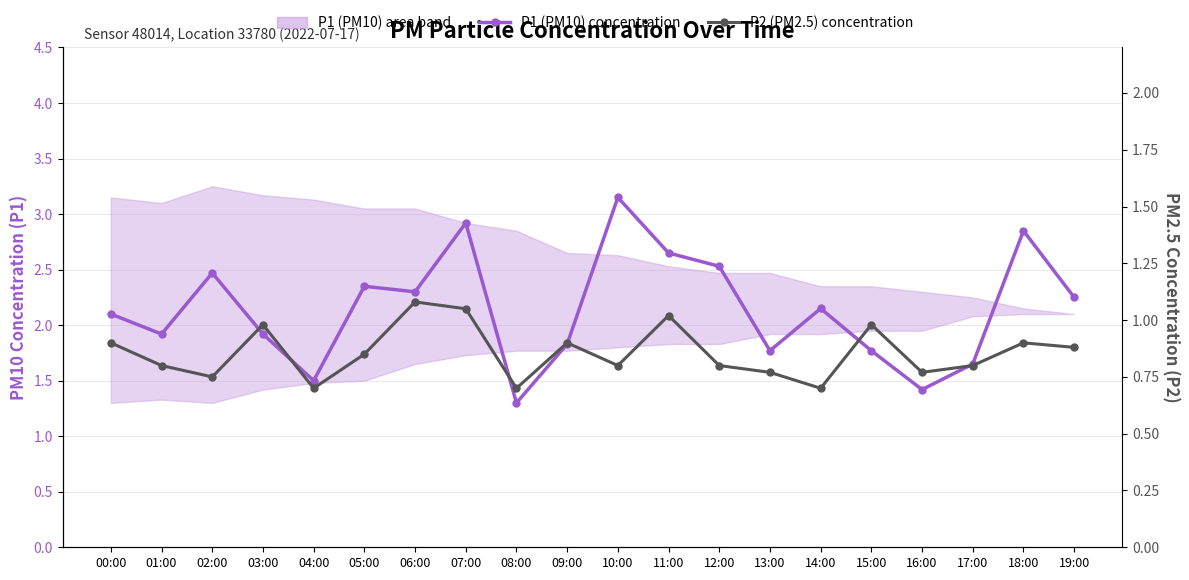

At which category does P1 (PM10) concentration reach its first local peak?

02:00